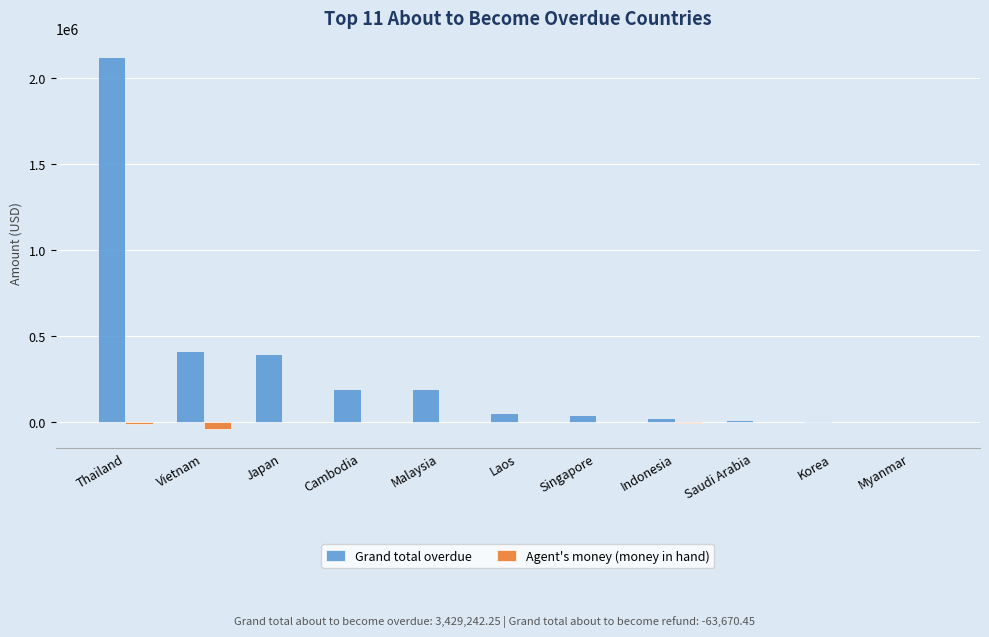

Are the bars horizontal?

No